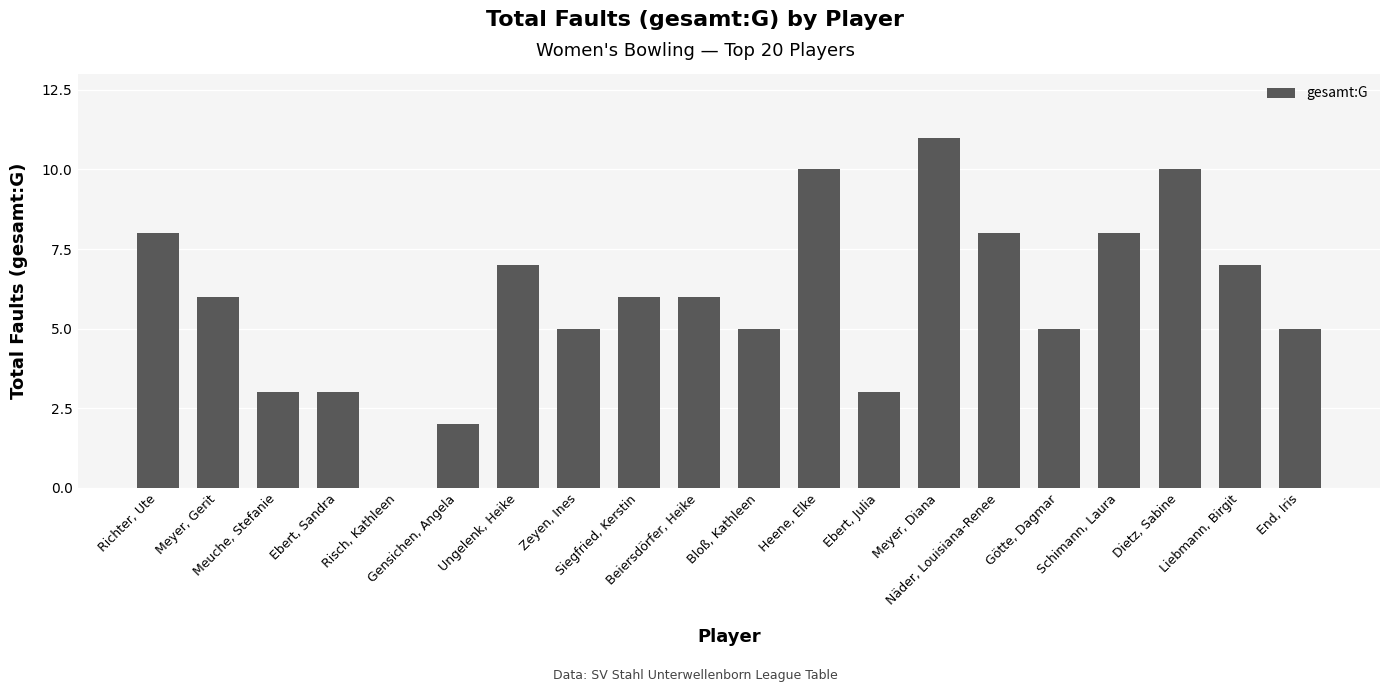

What is the maximum value shown in the chart?

11